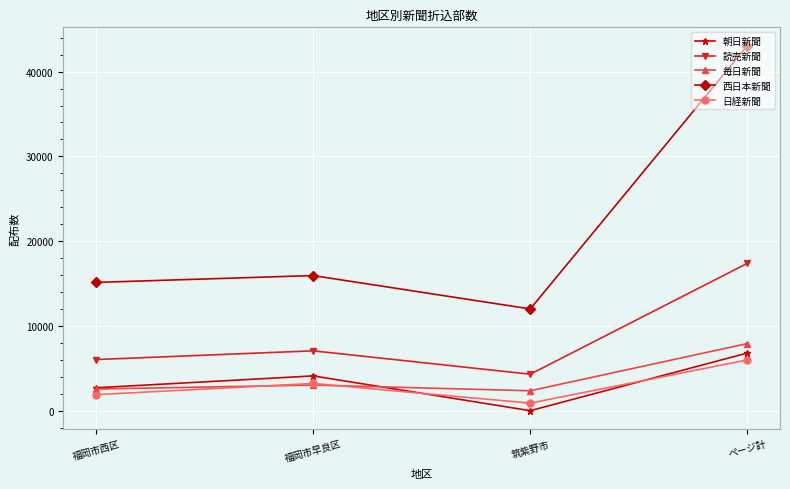

What is the difference between the highest and lowest values at 福岡市早良区?

12920